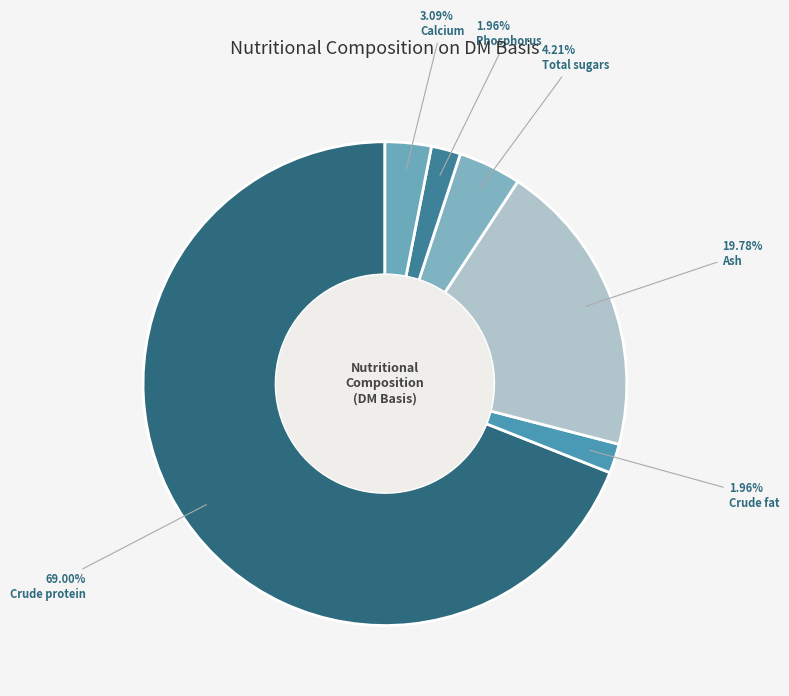

Between Phosphorus and Crude protein, which is larger?

Crude protein